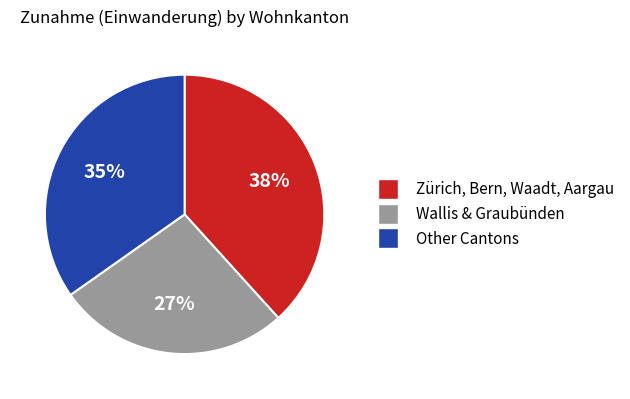

To the nearest percent, what is the difference between the largest and smallest slice percentages?

11%